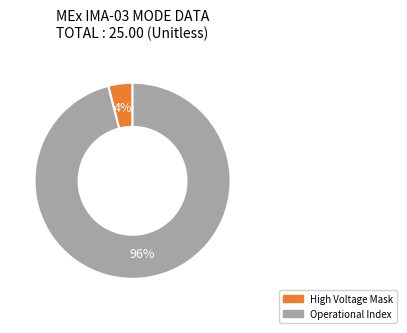

True or false: High Voltage Mask accounts for 12% of the total.

False